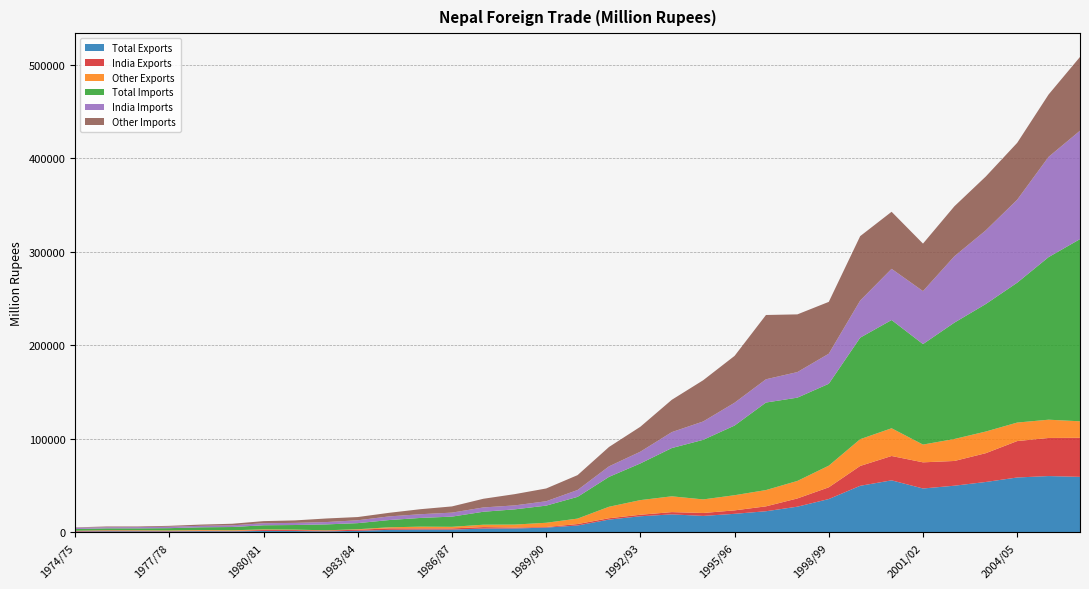

Reading left to right, what are all the values shown in this chart?

Total Exports: 889.6	1185.8	1164.7	1046.2	1296.8	1150.5	1608.7	1491.5	1132.0	1703.9	2740.6	3078.0	2991.4	4114.5	4195.3	5156.2	7387.5	13706.5	17266.5	19293.4	17639.2	19881.1	22636.5	27513.5	35676.3	49822.7	55654.1	46944.8	49930.6	53910.7	58705.7	60234.1	59383.1
India Exports: 746.7	893.7	779.6	498.1	650.1	520.9	992.4	994.4	843.3	1160.7	1601.7	1241.1	1302.6	1567.6	1034.9	602.5	1552.2	1450.0	1621.7	2408.9	3124.3	3682.6	5226.2	8794.4	12530.7	21220.7	26030.2	27956.2	26430.0	30777.1	38916.9	40714.7	41728.8
Other Exports: 142.9	292.1	385.1	548.1	646.7	629.6	616.3	497.1	288.7	543.2	1138.9	1836.9	1688.8	2546.9	3160.4	4553.7	5835.3	12256.5	15644.8	16884.5	14514.9	16198.5	17410.3	18719.1	23145.6	28602.0	29623.9	18988.6	23500.6	23133.6	19788.8	19519.4	17654.3
Total Imports: 1814.6	1981.7	2008.0	2469.6	2884.7	3480.1	4428.2	4930.3	6314.0	6514.3	7742.1	9341.2	10905.2	13869.6	16263.7	18324.9	23226.5	31940.0	39205.6	51570.8	63679.5	74454.5	93553.4	89002.0	87525.3	108504.9	115687.2	107389.0	124352.1	136277.1	149473.6	173780.3	194694.6
India Imports: 1475.7	1227.1	1343.5	1534.1	1581.7	1786.4	2179.0	2280.9	2499.6	3058.0	3895.8	3970.9	4262.0	4595.7	4238.7	4674.5	7323.1	11245.5	12542.1	17035.4	19615.9	24398.6	24853.3	27331.0	32119.7	39660.1	54700.9	56622.1	70924.2	78739.5	88675.5	107143.1	115872.3
Other Imports: 338.9	754.6	664.5	935.5	1303.0	1693.7	2249.2	2649.4	3814.4	3456.3	3846.3	5370.3	6643.2	9273.9	12025.0	13650.4	15903.4	20694.5	26663.5	34535.4	44063.6	50055.9	68700.1	61671.0	55405.6	68844.8	60981.3	50766.9	53427.9	57537.6	60798.1	66637.2	78822.3